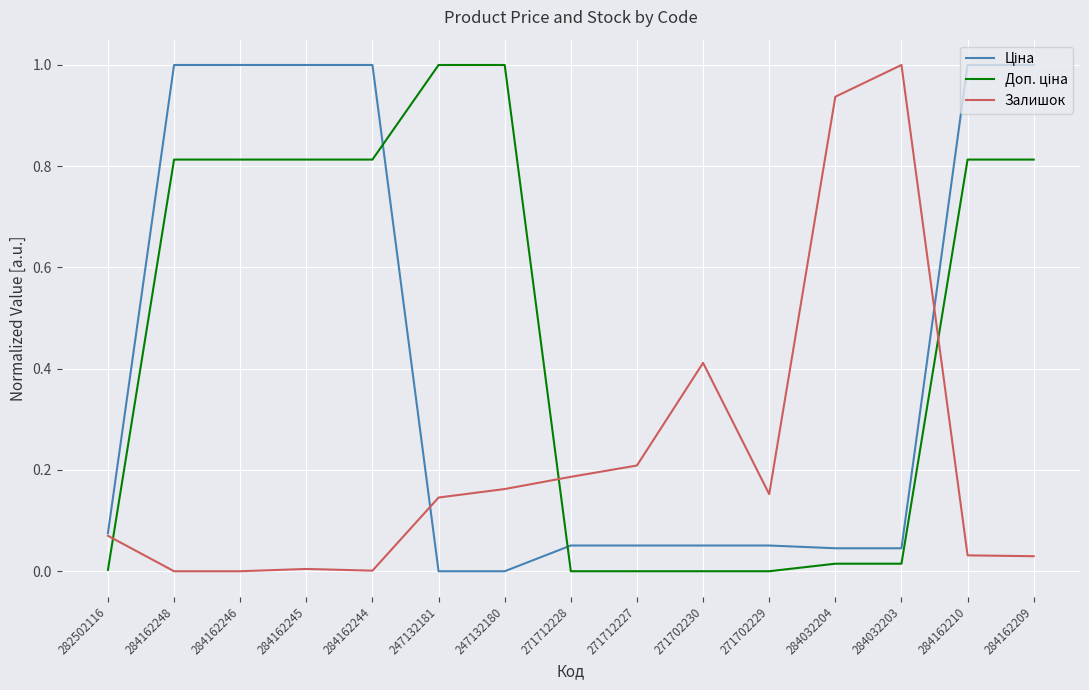

Does the chart display data point markers on the line(s)?

No